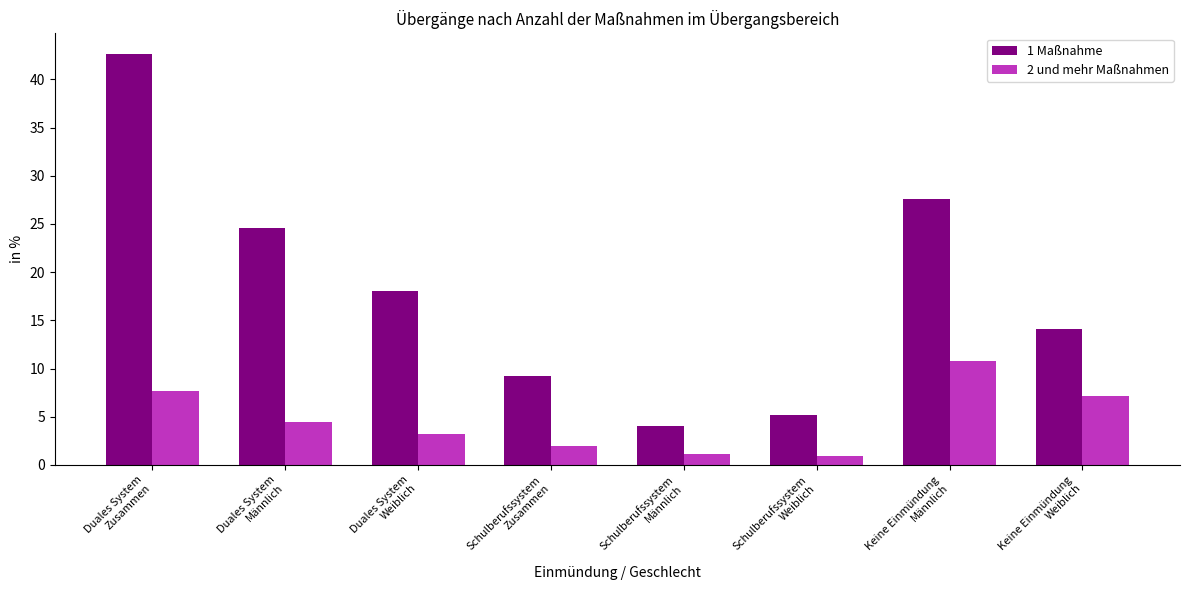

At which label is 1 Maßnahme closest to 23?

Duales System
Männlich